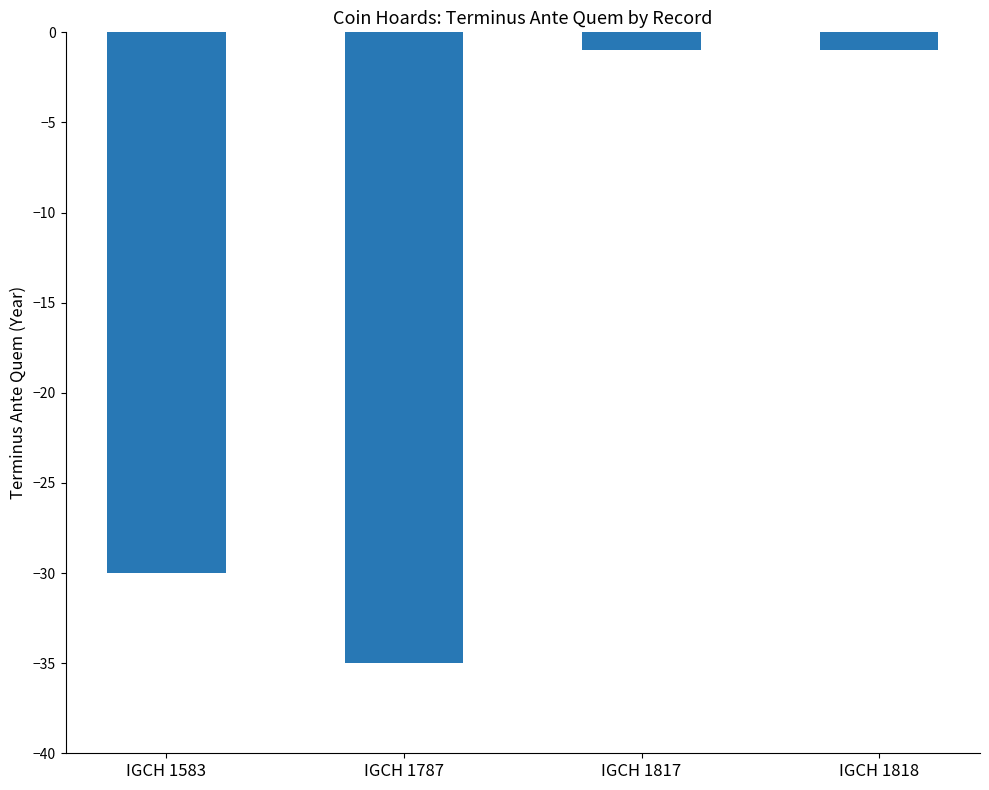

At which label is the value closest to -18?

IGCH 1583